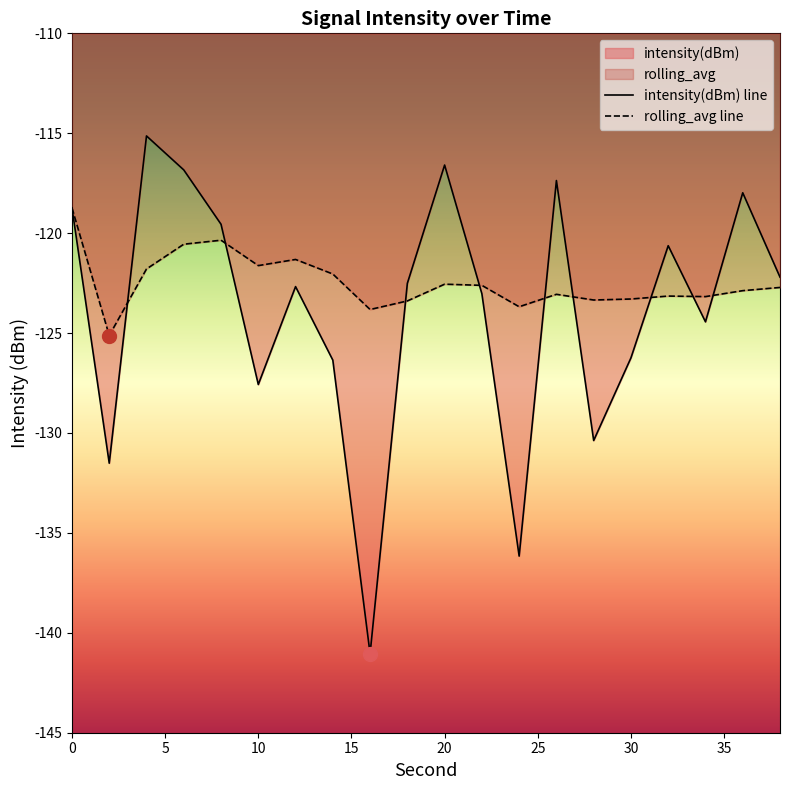

Which series has the widest spread of values?

intensity(dBm) line